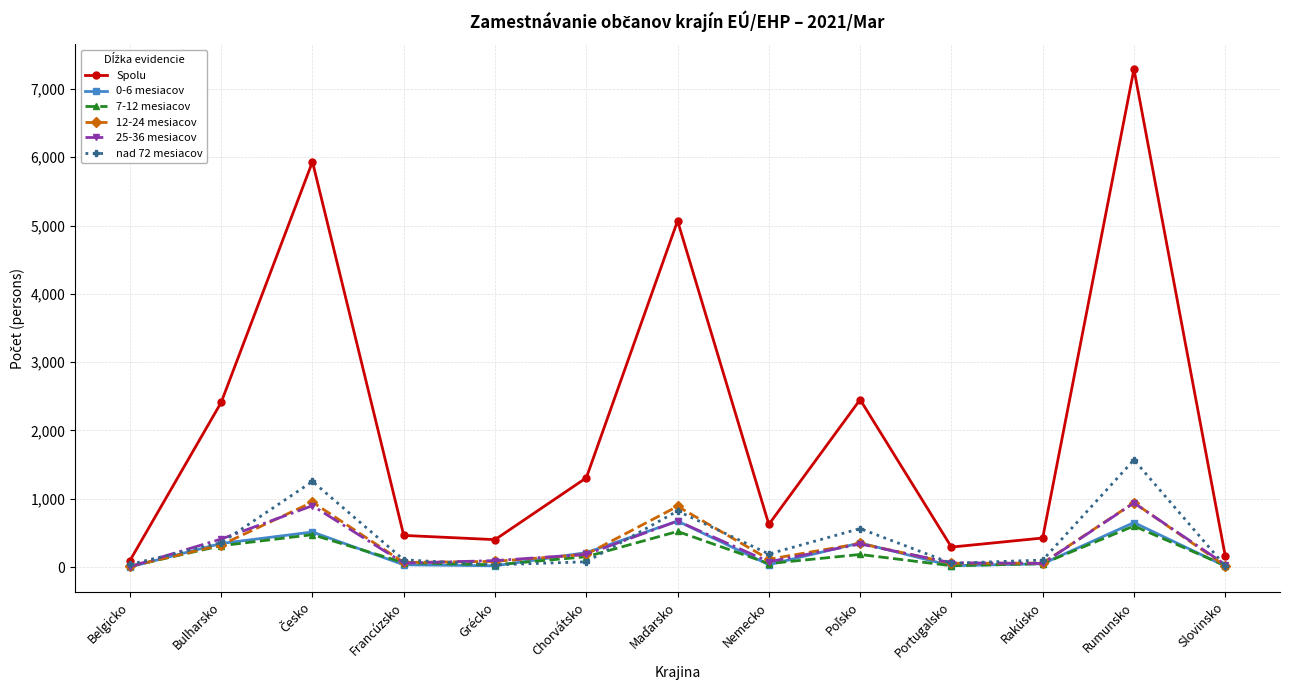

What is the maximum value shown in the chart?

7290